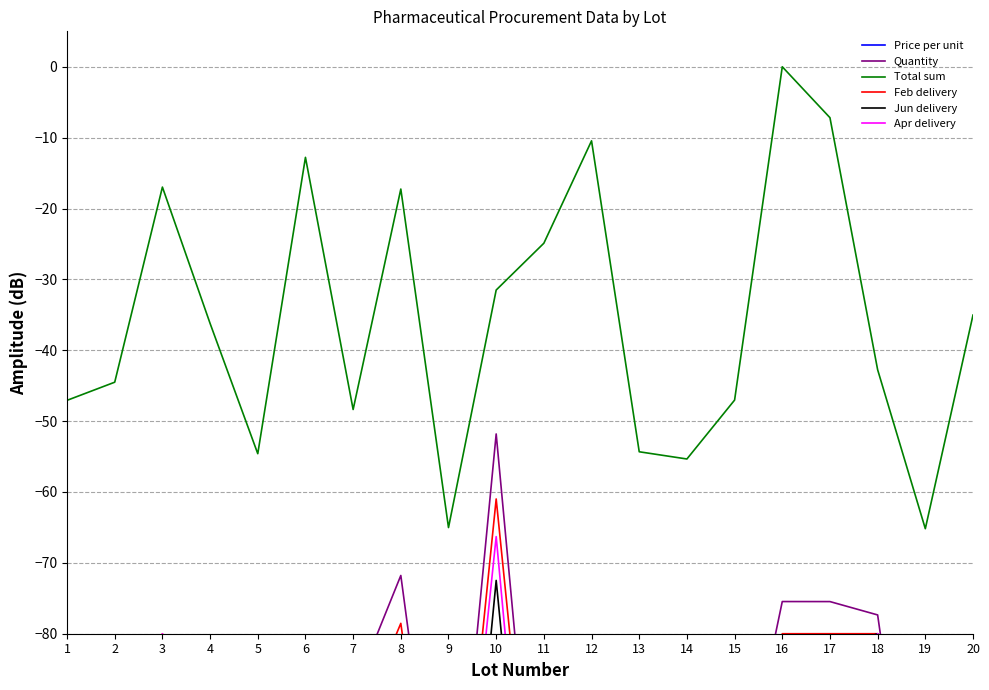

What is the difference between the maximum and second lowest values in the Quantity series?

79.9